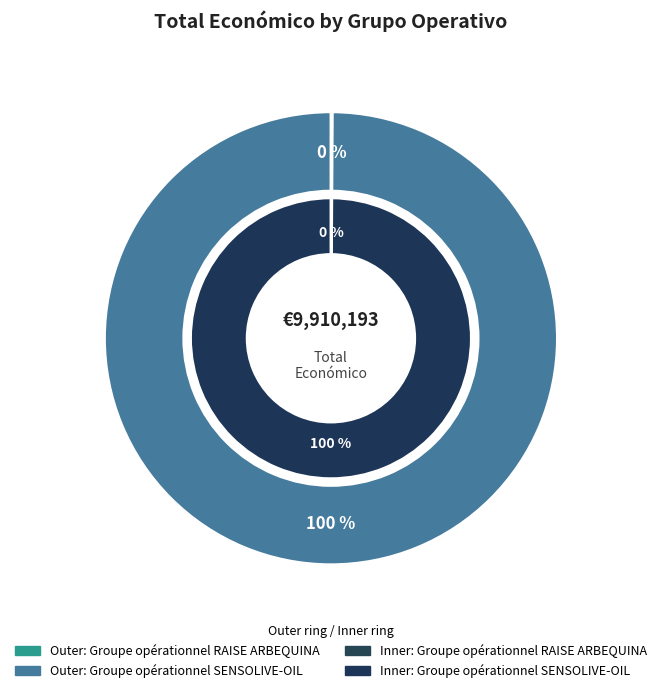

To the nearest percent, what portion does Groupe opérationnel SENSOLIVE-OIL represent?

100%